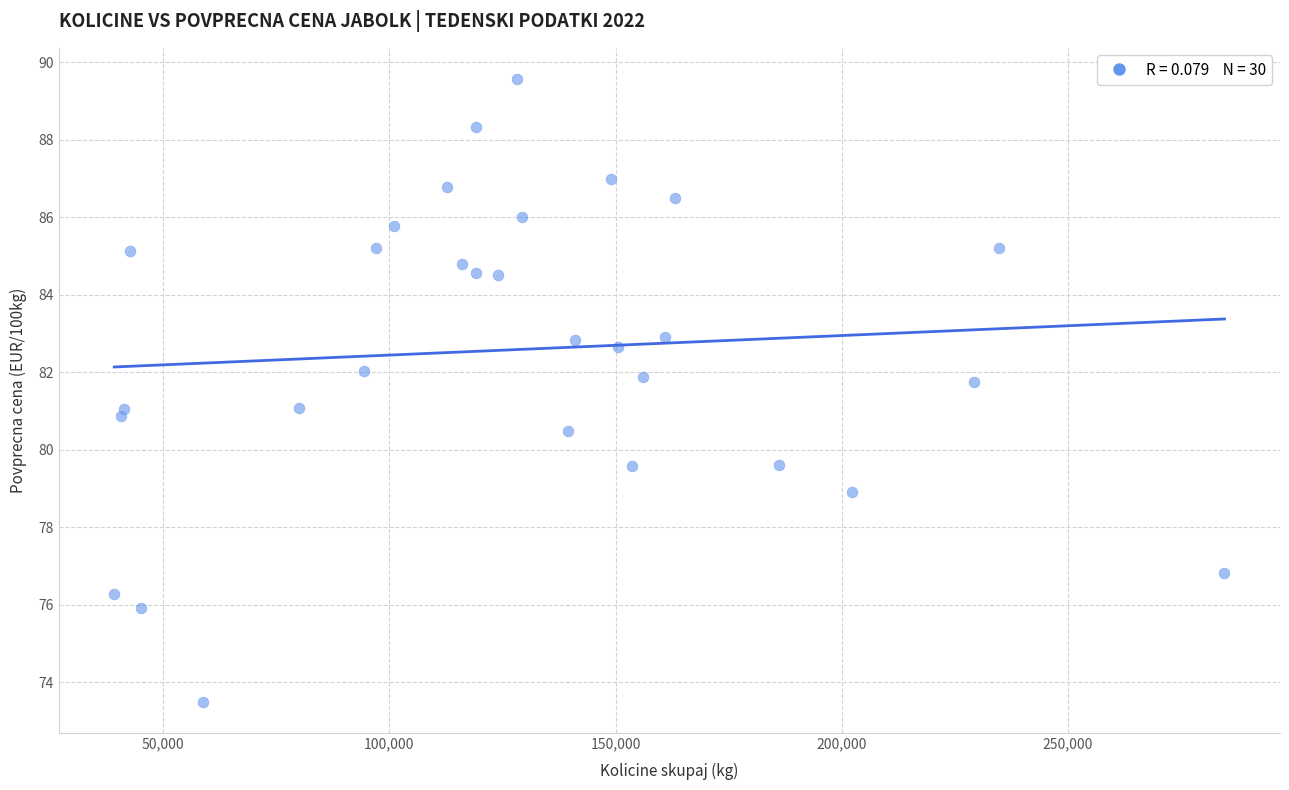

What is the range of X values (max minus min)?

245396.0